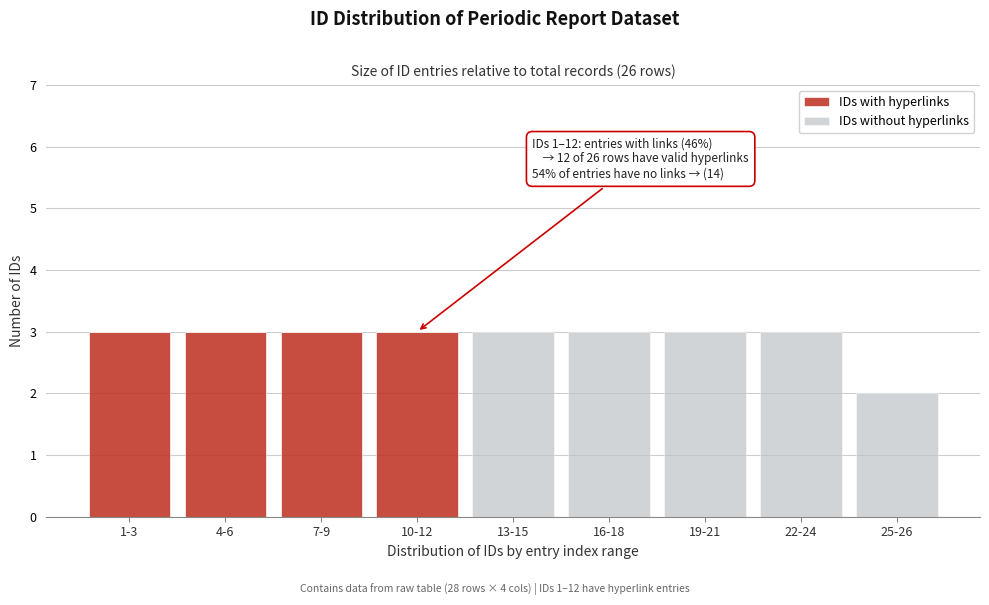

Reading left to right, list the values for the IDs with hyperlinks series.

1-3=3	4-6=3	7-9=3	10-12=3	13-15=0	16-18=0	19-21=0	22-24=0	25-26=0